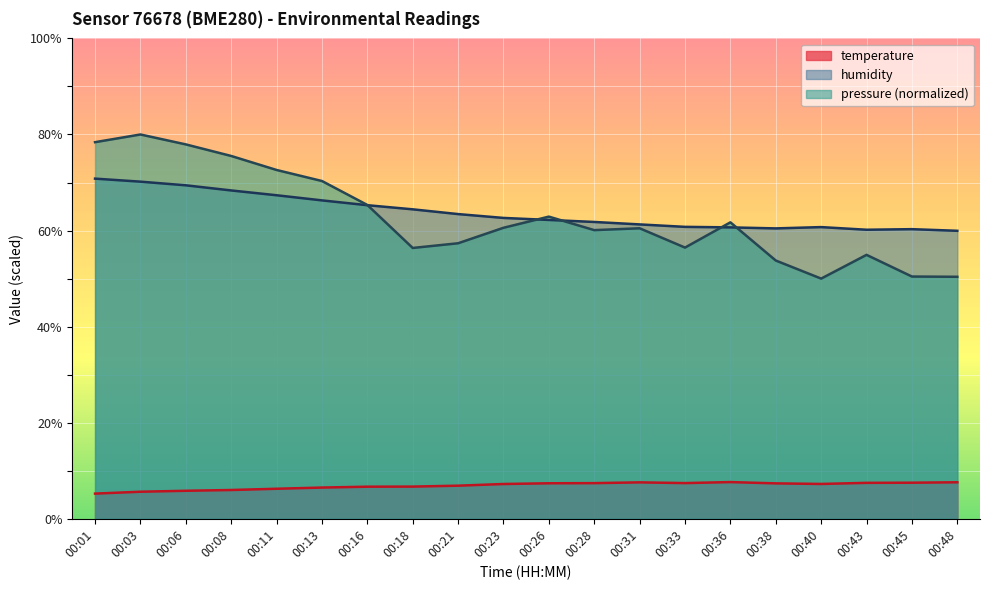

Does the chart display data point markers on the line(s)?

No